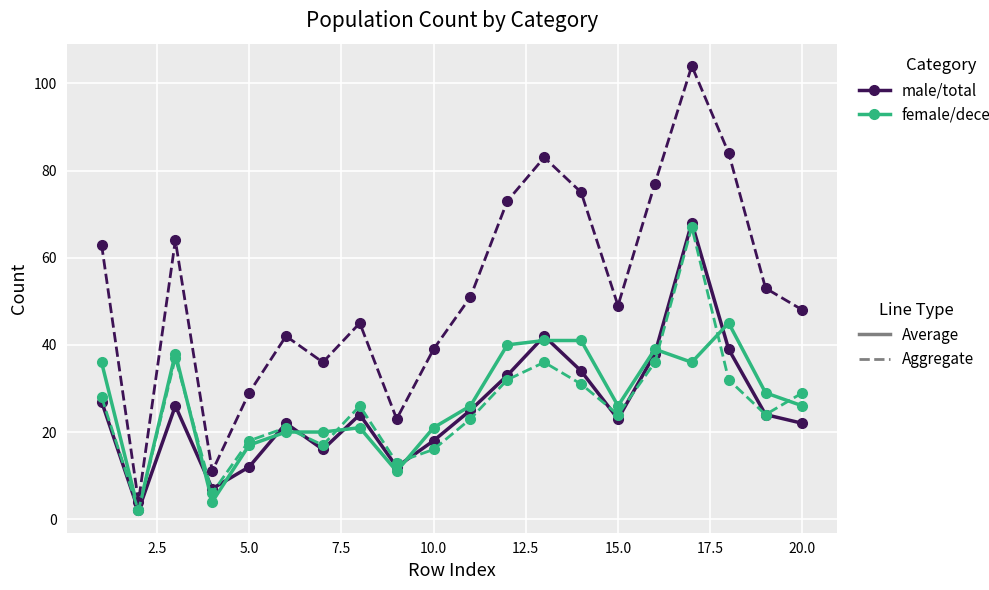

How many categories are shown in the chart?

20